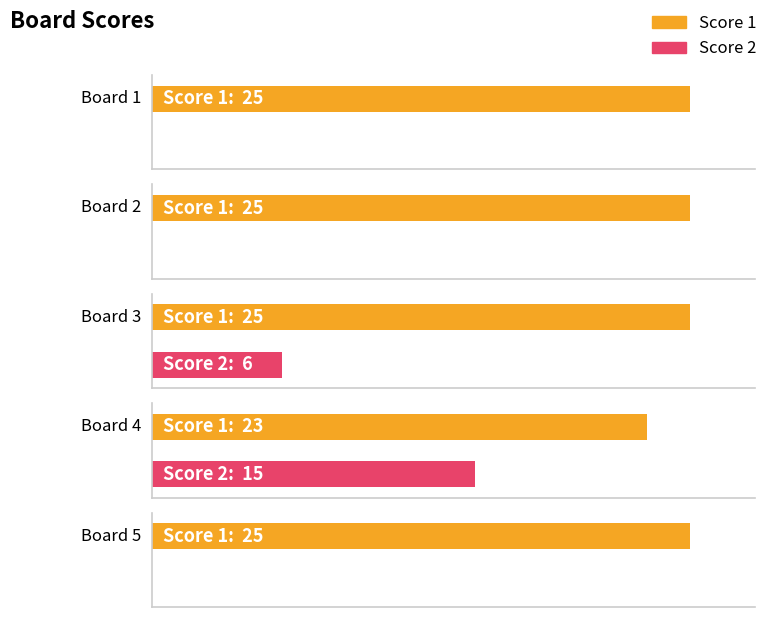

Reading right to left, transcribe all the data shown in this chart.

Score 1: Board 5=25	Board 4=23	Board 3=25	Board 2=25	Board 1=25
Score 2: Board 5=0	Board 4=15	Board 3=6	Board 2=0	Board 1=0